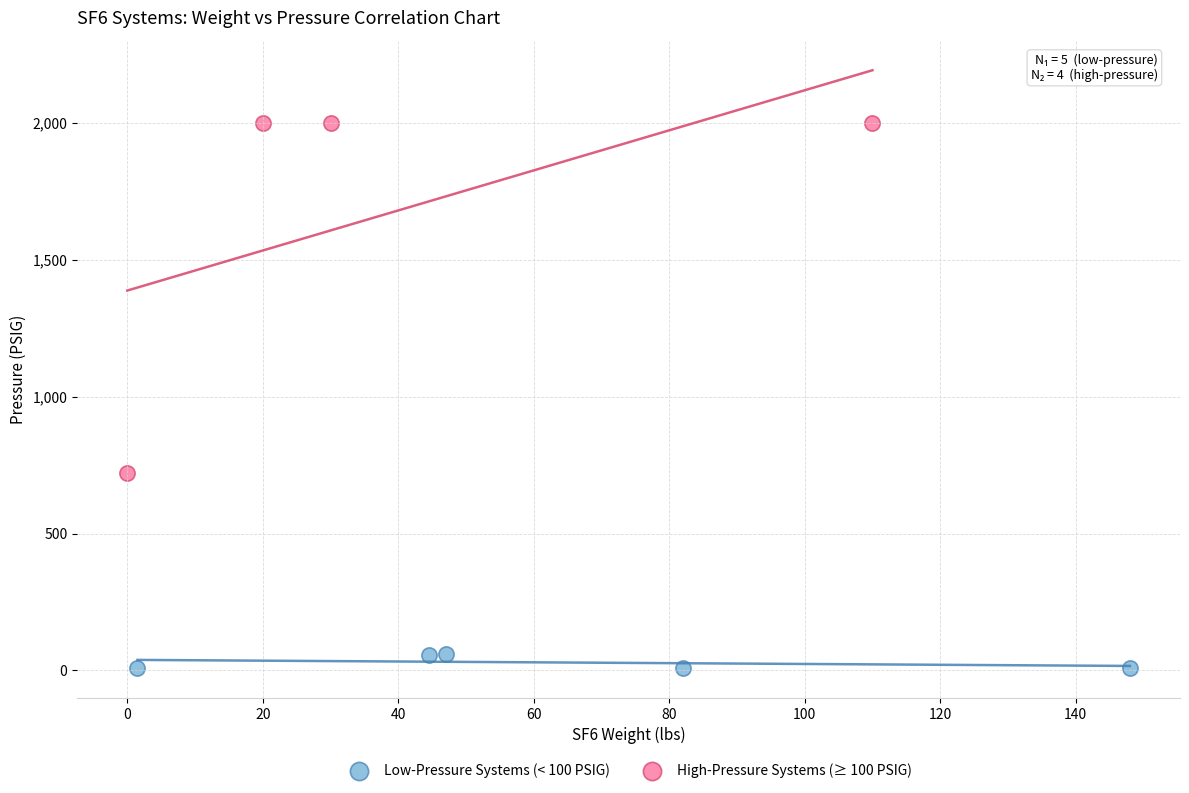

Which series contains the lowest Y value?

Low-Pressure Systems (< 100 PSIG)